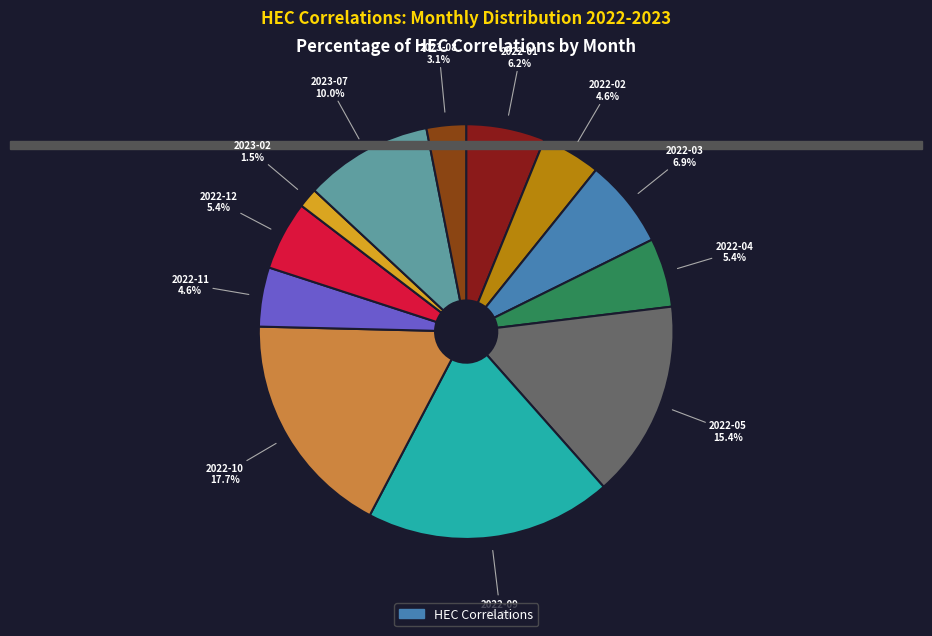

To the nearest percent, what percentage of the pie is 2022-11?

5%